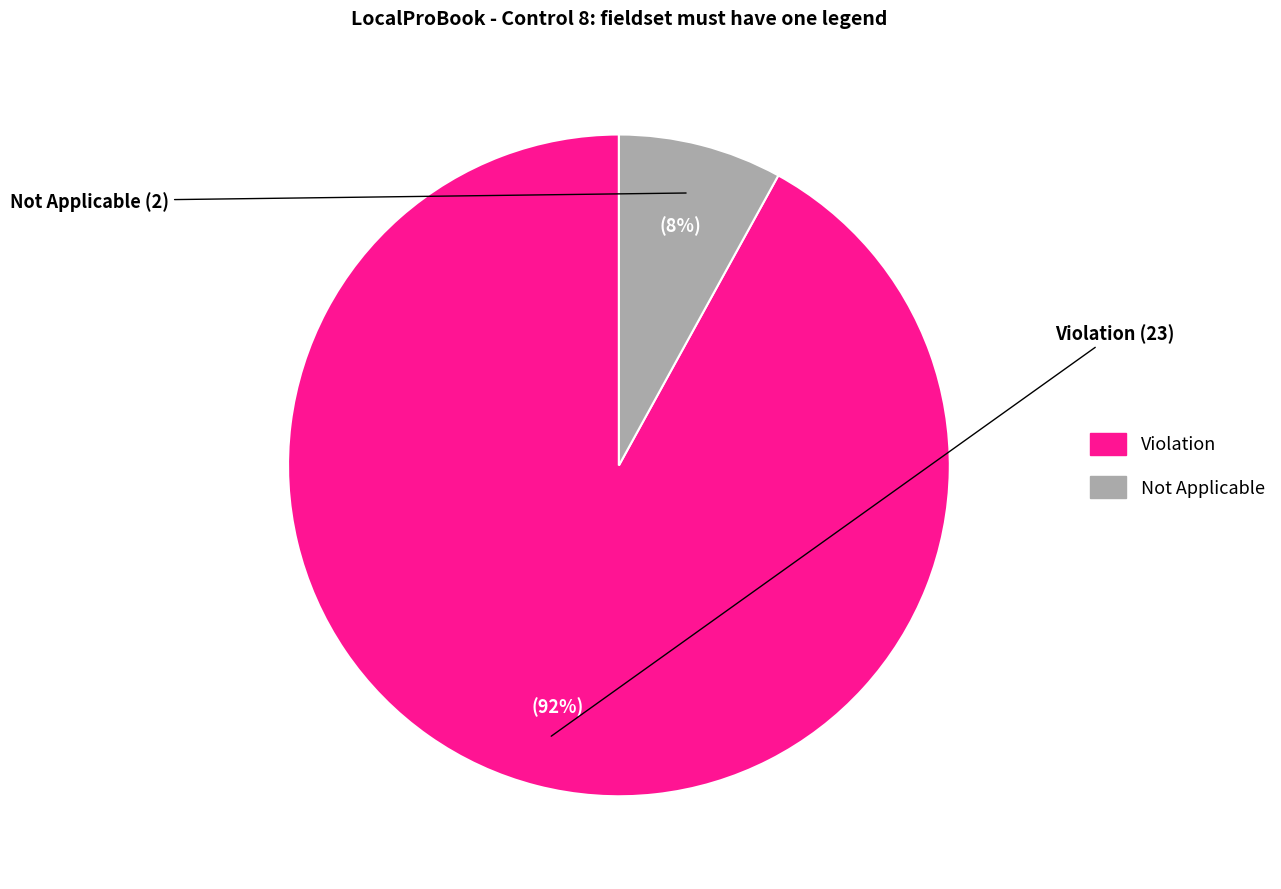

To the nearest percent, what is the combined percentage of Not Applicable and Violation?

100%